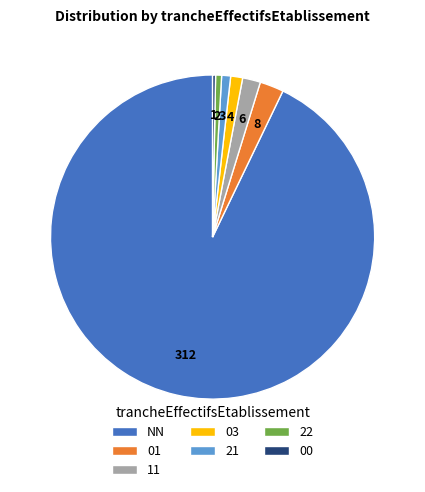

True or false: NN accounts for 93% of the total.

True